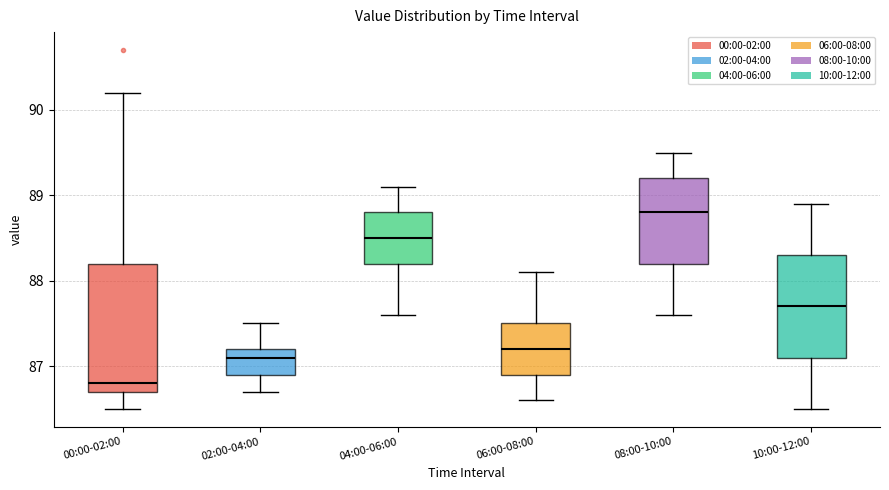

Reading left to right, transcribe this box plot: for each box, give where its median line is, the range the box spans, and where its two whiskers end, as read against the y-axis. The values are not printed on the chart, so give them approximately, as read against the axis.

00:00-02:00: median 86.8, box 86.7 to 88.2, whiskers 86.5 to 90.2
02:00-04:00: median 87.1, box 86.9 to 87.2, whiskers 86.7 to 87.5
04:00-06:00: median 88.5, box 88.2 to 88.8, whiskers 87.6 to 89.1
06:00-08:00: median 87.2, box 86.9 to 87.5, whiskers 86.6 to 88.1
08:00-10:00: median 88.8, box 88.2 to 89.2, whiskers 87.6 to 89.5
10:00-12:00: median 87.7, box 87.1 to 88.3, whiskers 86.5 to 88.9